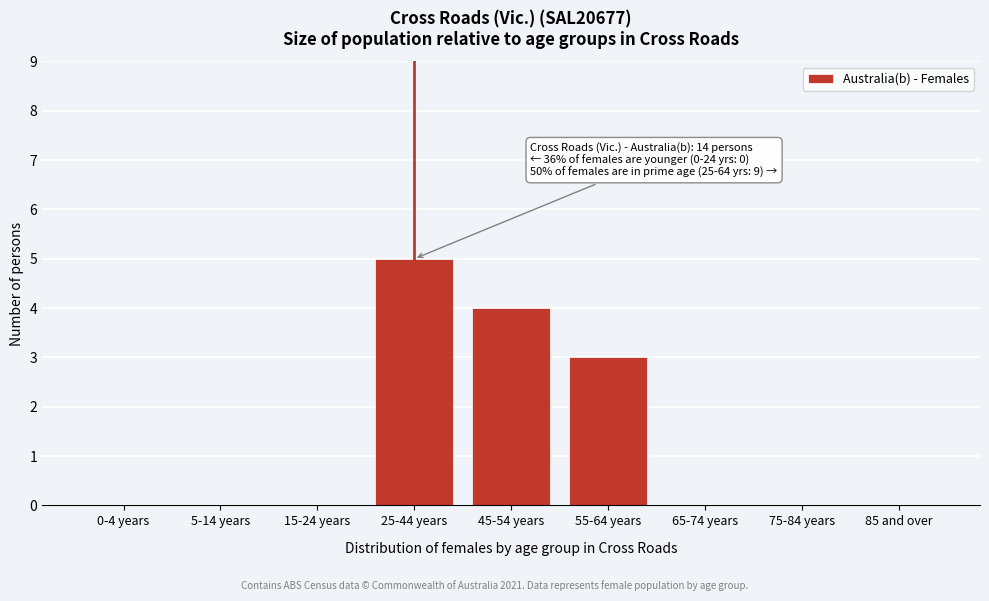

Reading right to left, extract all data points from this chart.

85 and over=0	75-84 years=0	65-74 years=0	55-64 years=3	45-54 years=4	25-44 years=5	15-24 years=0	5-14 years=0	0-4 years=0